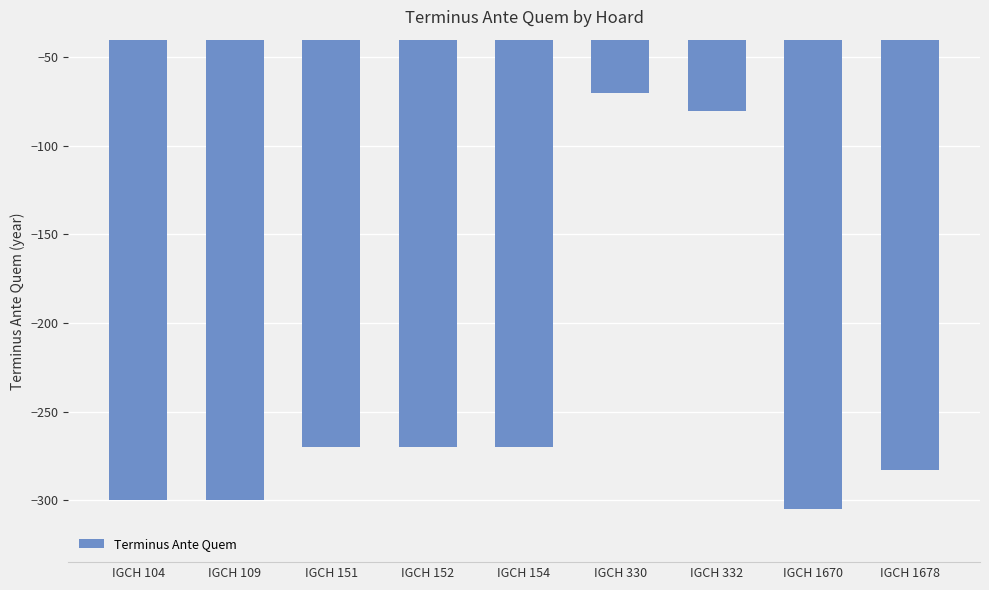

Where does the data first go above -270?

IGCH 330